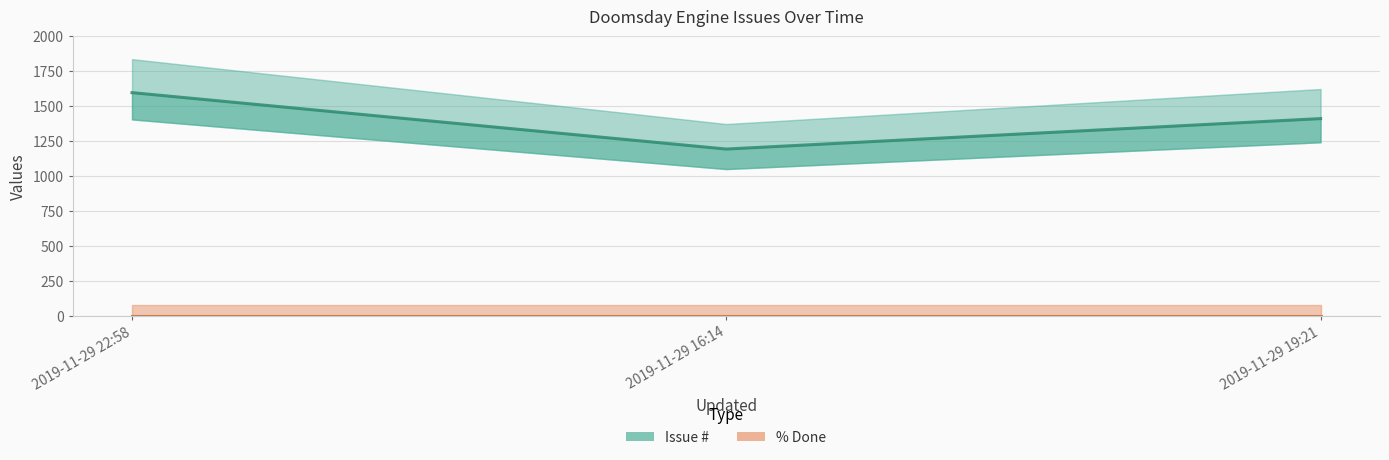

How many data points in Issue # are less than 1412?

1